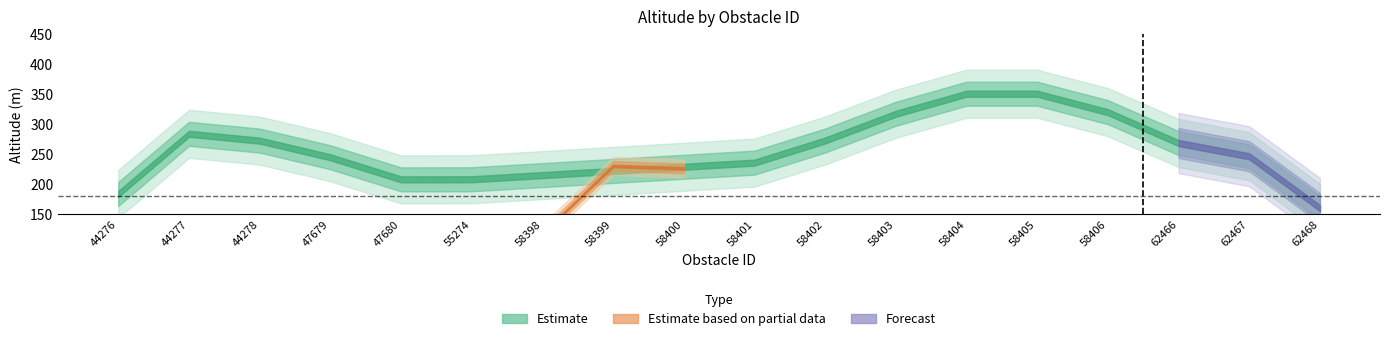

What is the greatest value displayed?

400.0